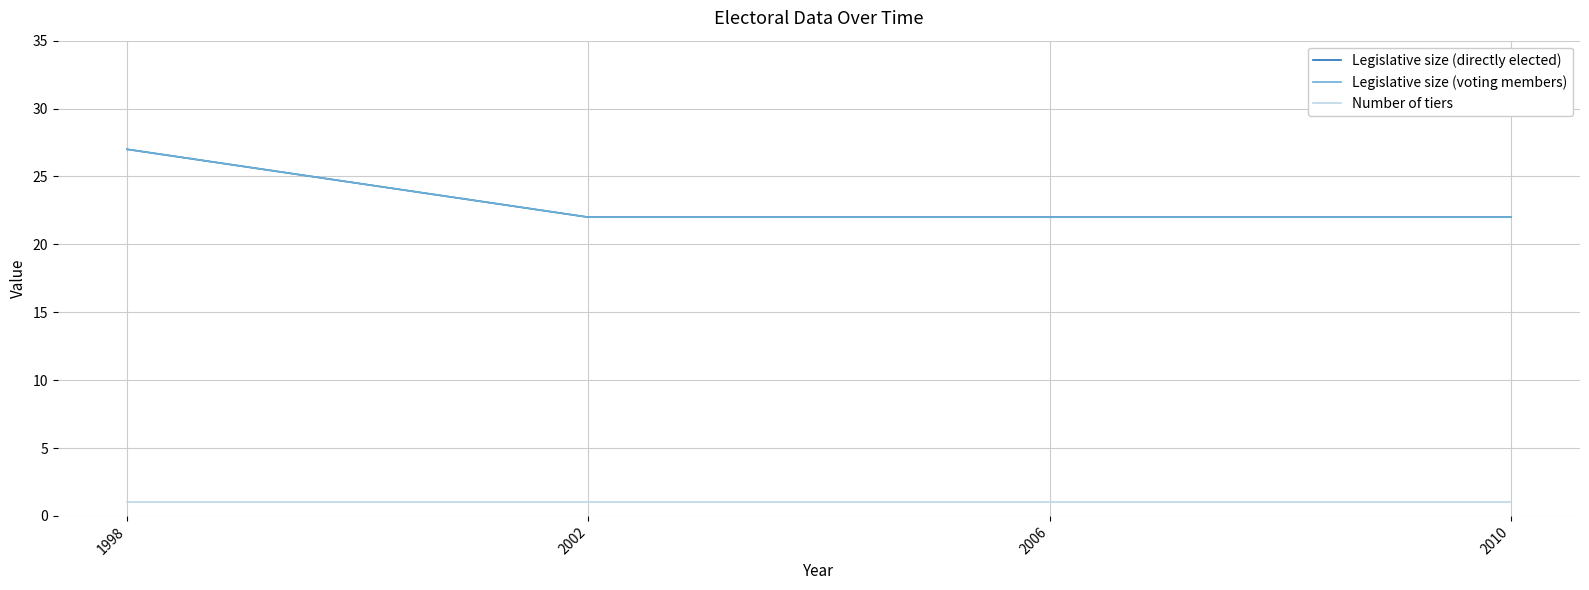

Does the chart have visible grid lines?

Yes